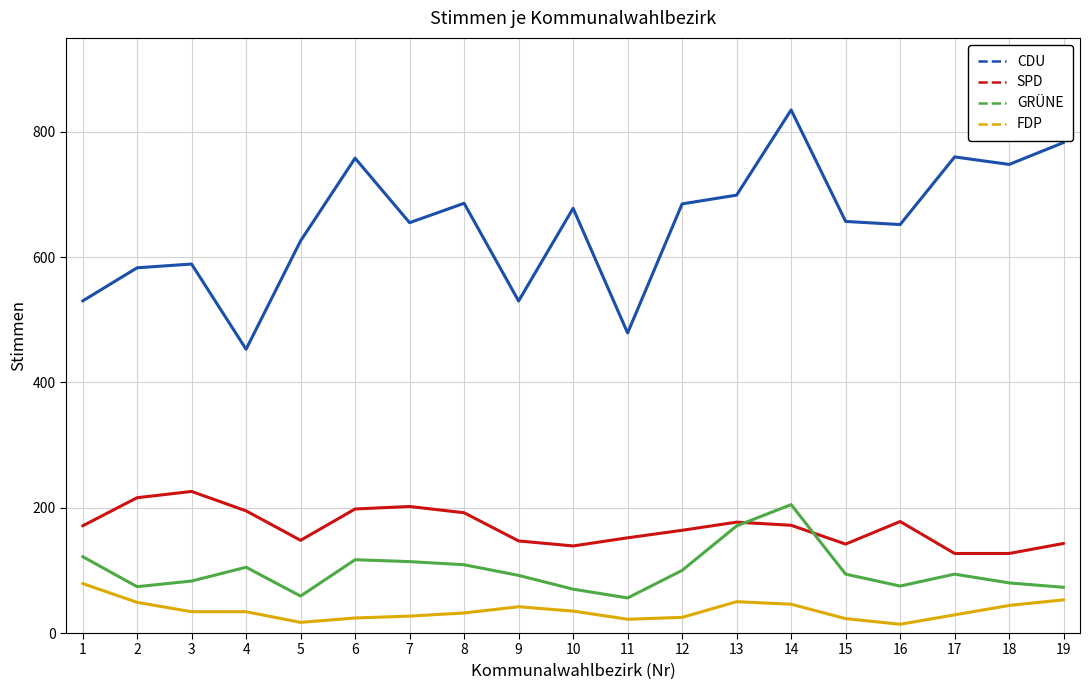

Which series has the widest spread of values?

CDU